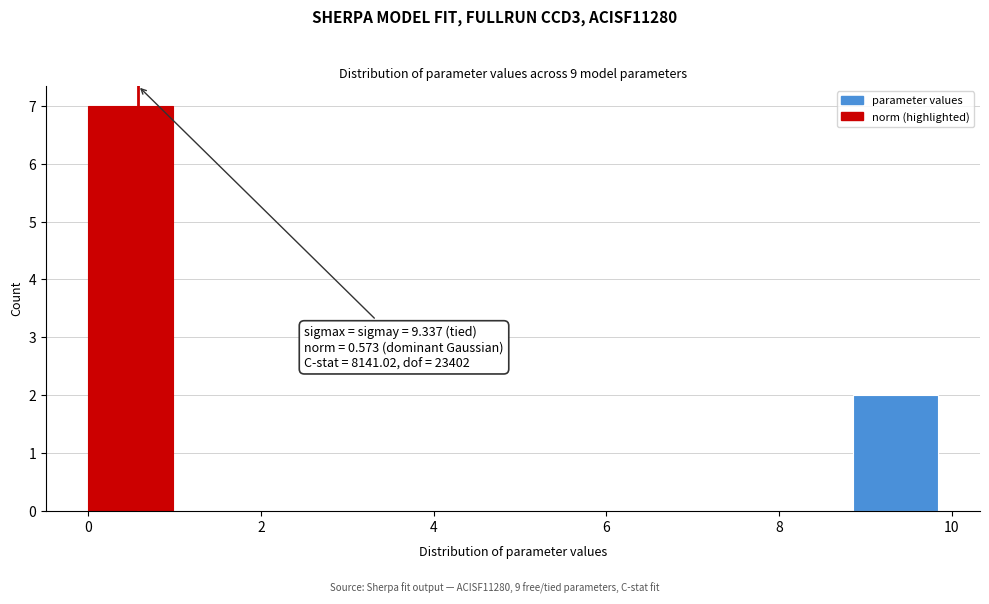

Over which range of the x-axis is the bar tallest?

0.0 to 1.0